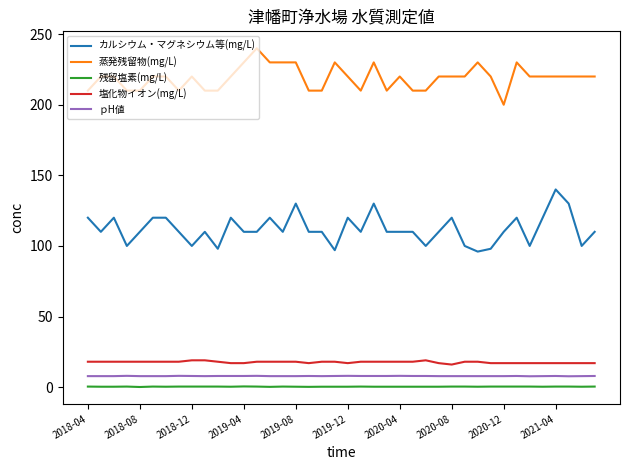

True or false: 塩化物イオン(mg/L) and カルシウム・マグネシウム等(mg/L) intersect in this chart.

False